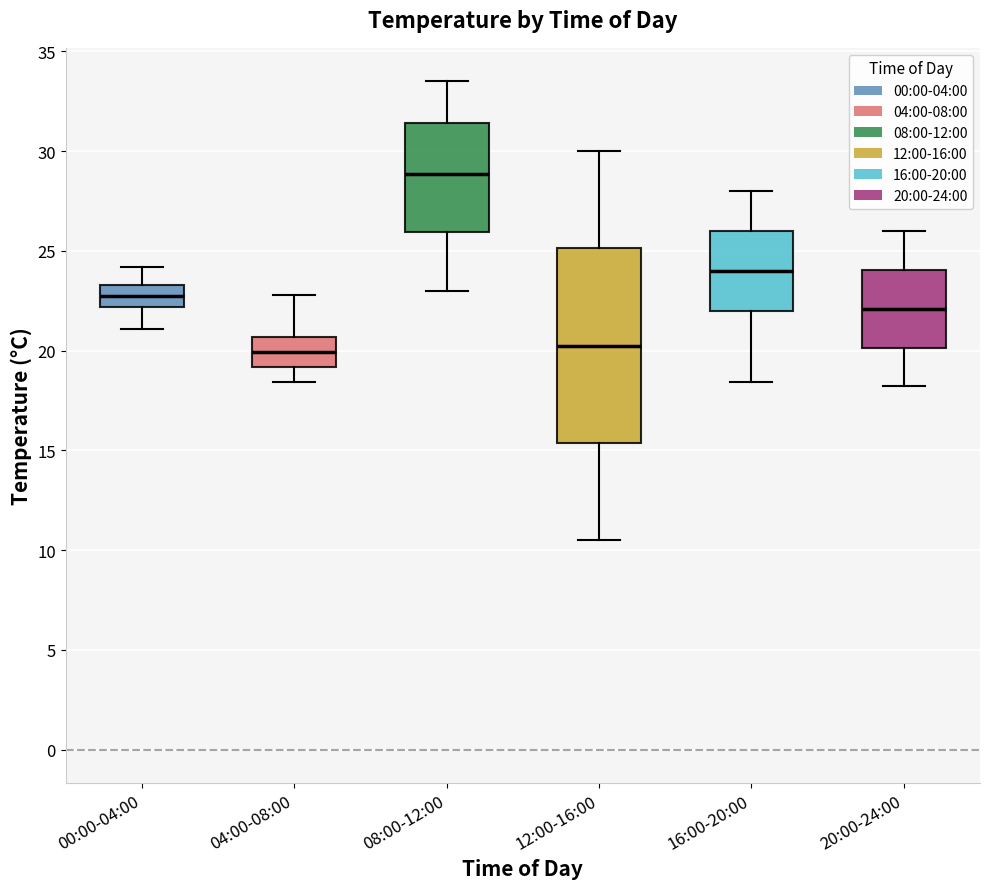

Which box's median line is the highest?

08:00-12:00